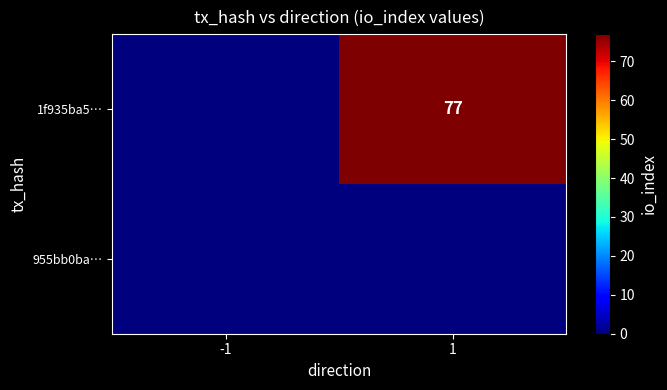

True or false: 1f935ba5… has a value of 77 at 1.

True